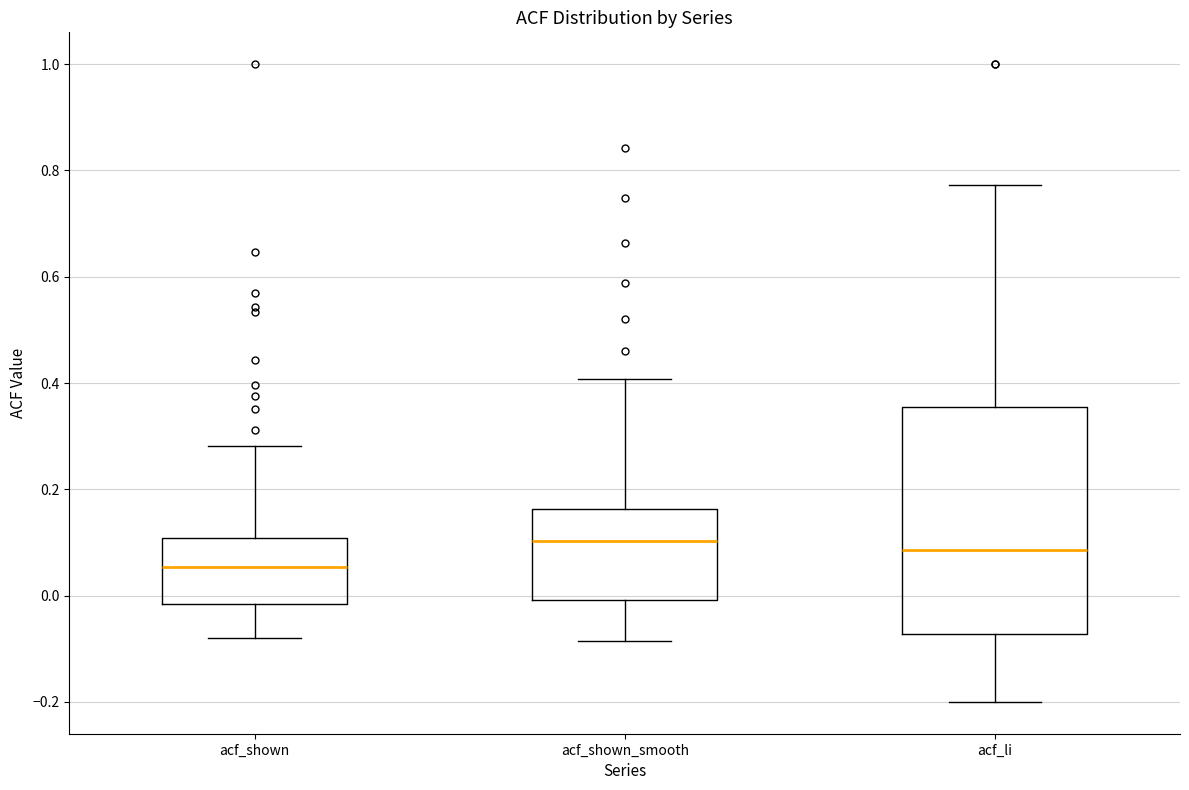

Reading left to right, transcribe this box plot: for each box, give where its median line is, the range the box spans, and where its two whiskers end, as read against the y-axis. The values are not printed on the chart, so give them approximately, as read against the axis.

acf_shown: median 0.06, box -0.02 to 0.10, whiskers -0.08 to 0.28
acf_shown_smooth: median 0.10, box 0.00 to 0.16, whiskers -0.08 to 0.40
acf_li: median 0.08, box -0.08 to 0.36, whiskers -0.20 to 0.78